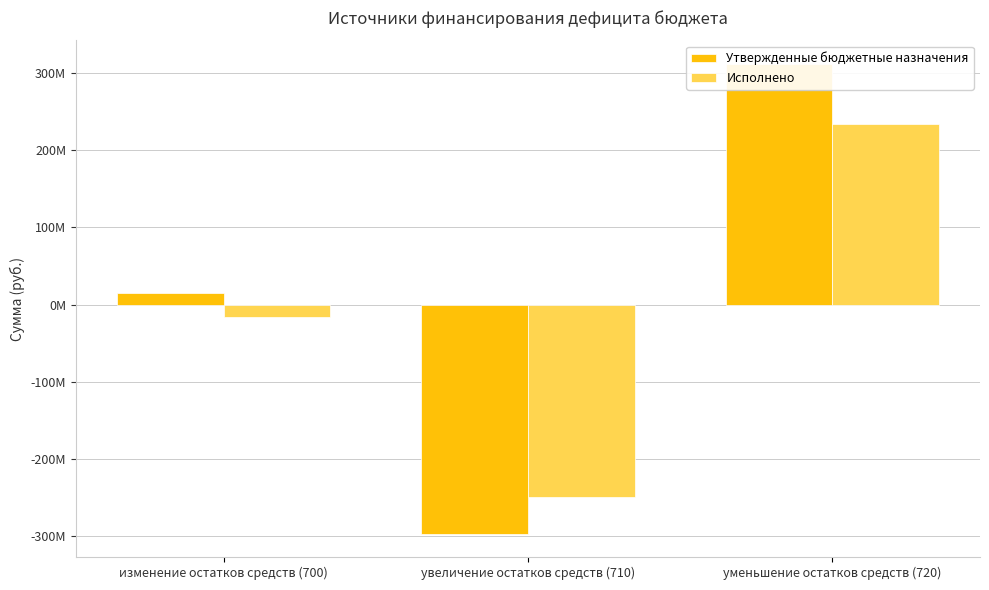

What is the sum of the Исполнено values at уменьшение остатков средств (720) and изменение остатков средств (700)?

217799289.0